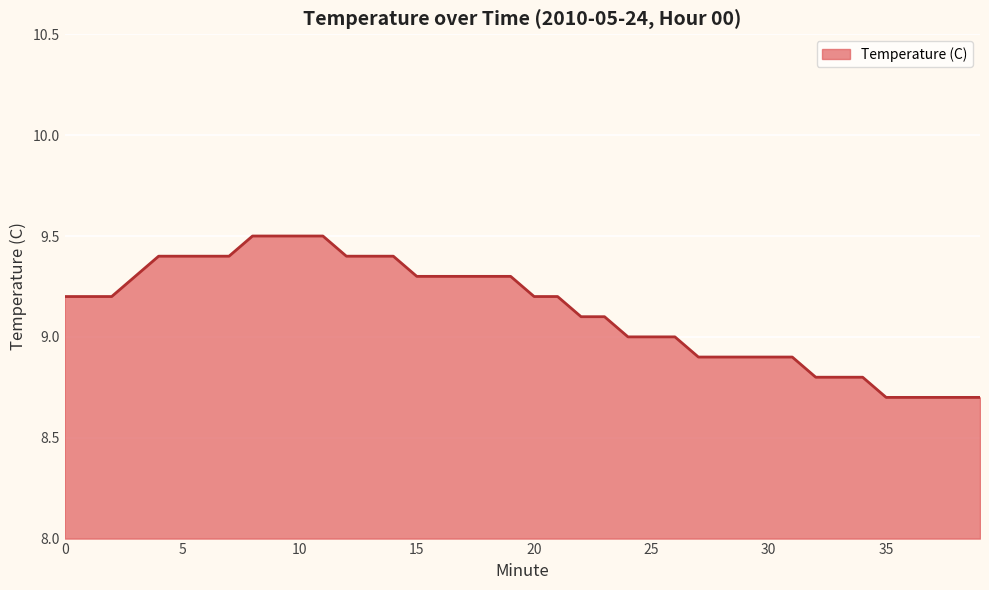

What is the difference between the maximum and minimum values?

0.8